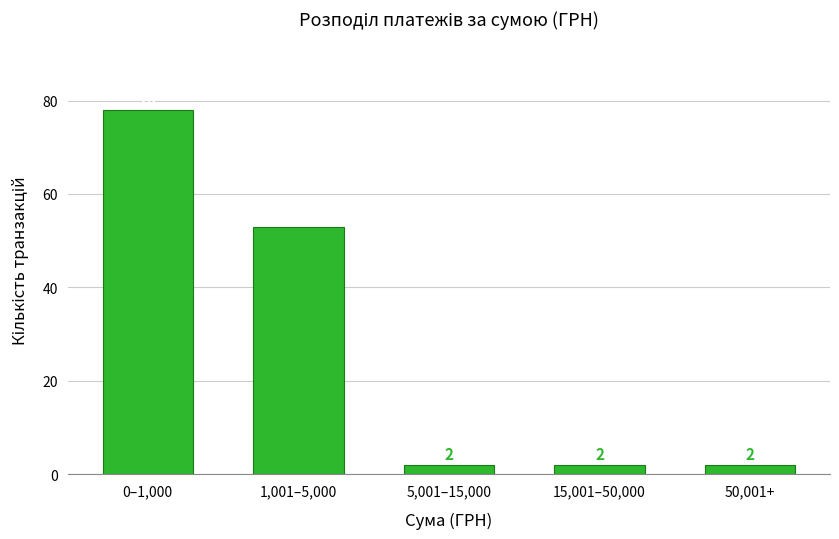

Reading right to left, transcribe all the data shown in this chart.

50,001+=2	15,001–50,000=2	5,001–15,000=2	1,001–5,000=53	0–1,000=78